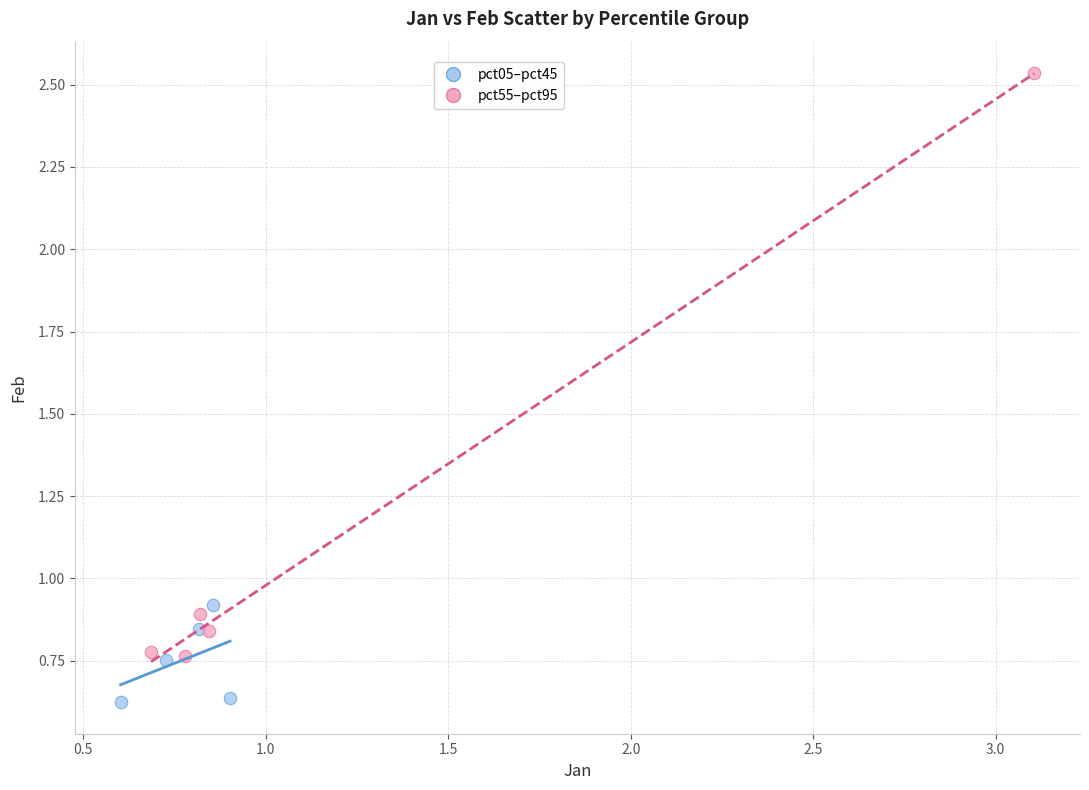

Which series contains the highest Y value?

pct55–pct95